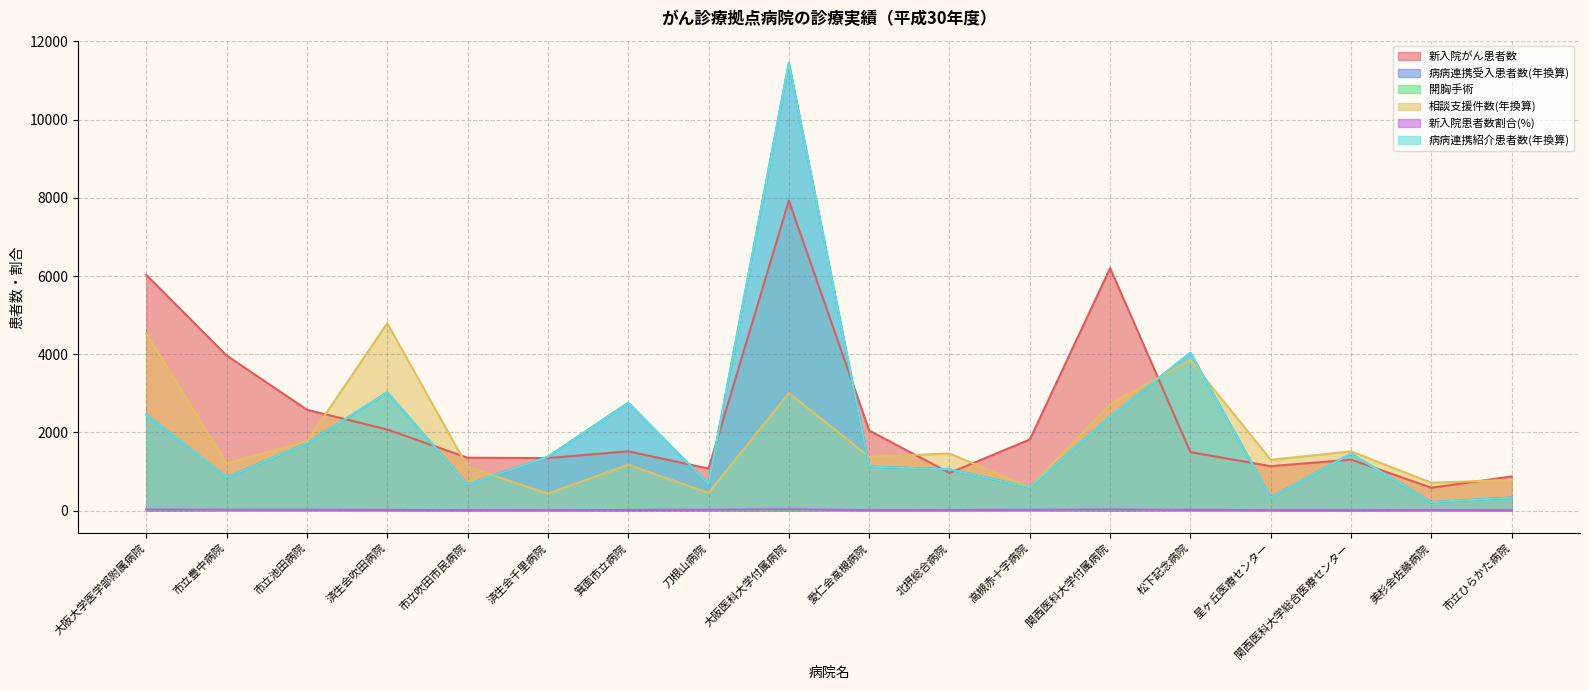

Which series has the largest total across all categories?

新入院がん患者数